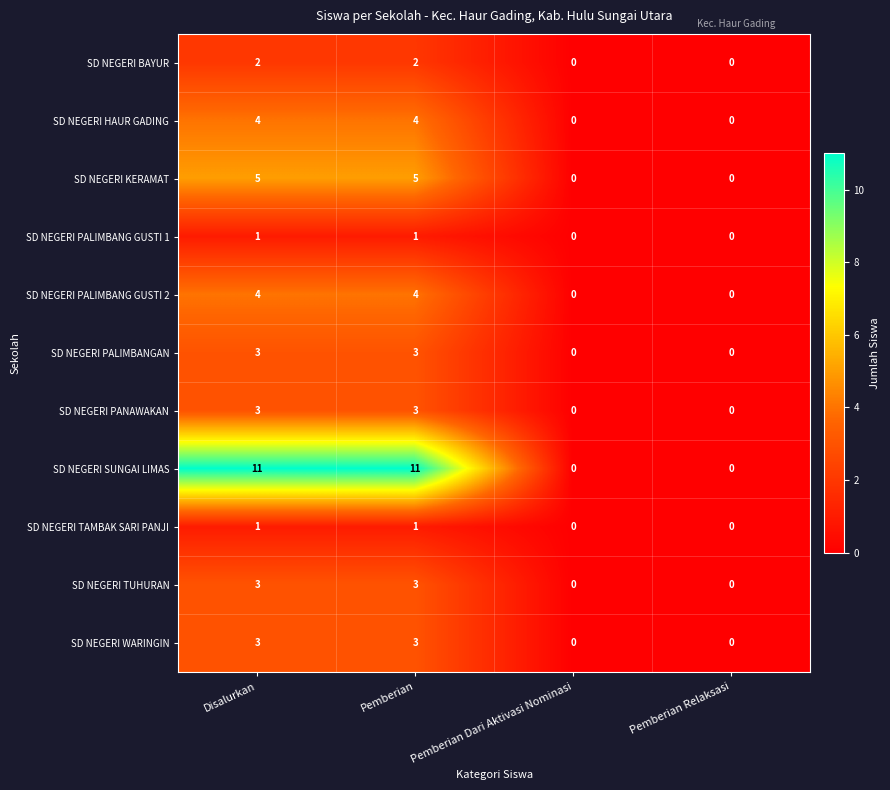

Which series has the largest total across all categories?

SD NEGERI SUNGAI LIMAS